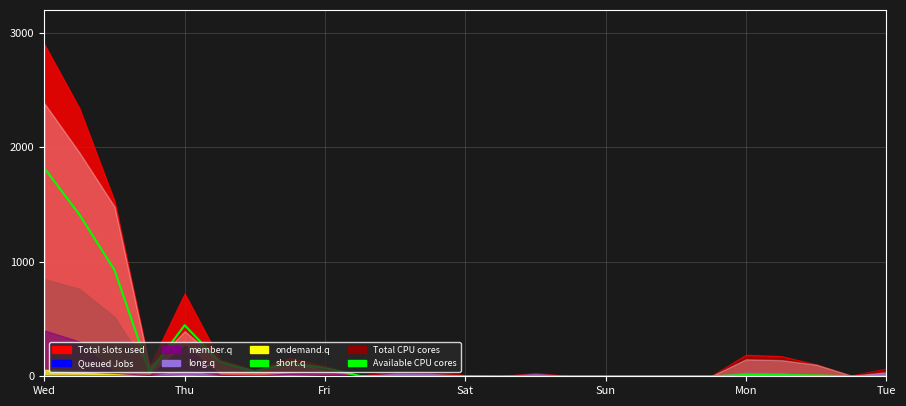

The value at Mon is 11.1. True or false?

True